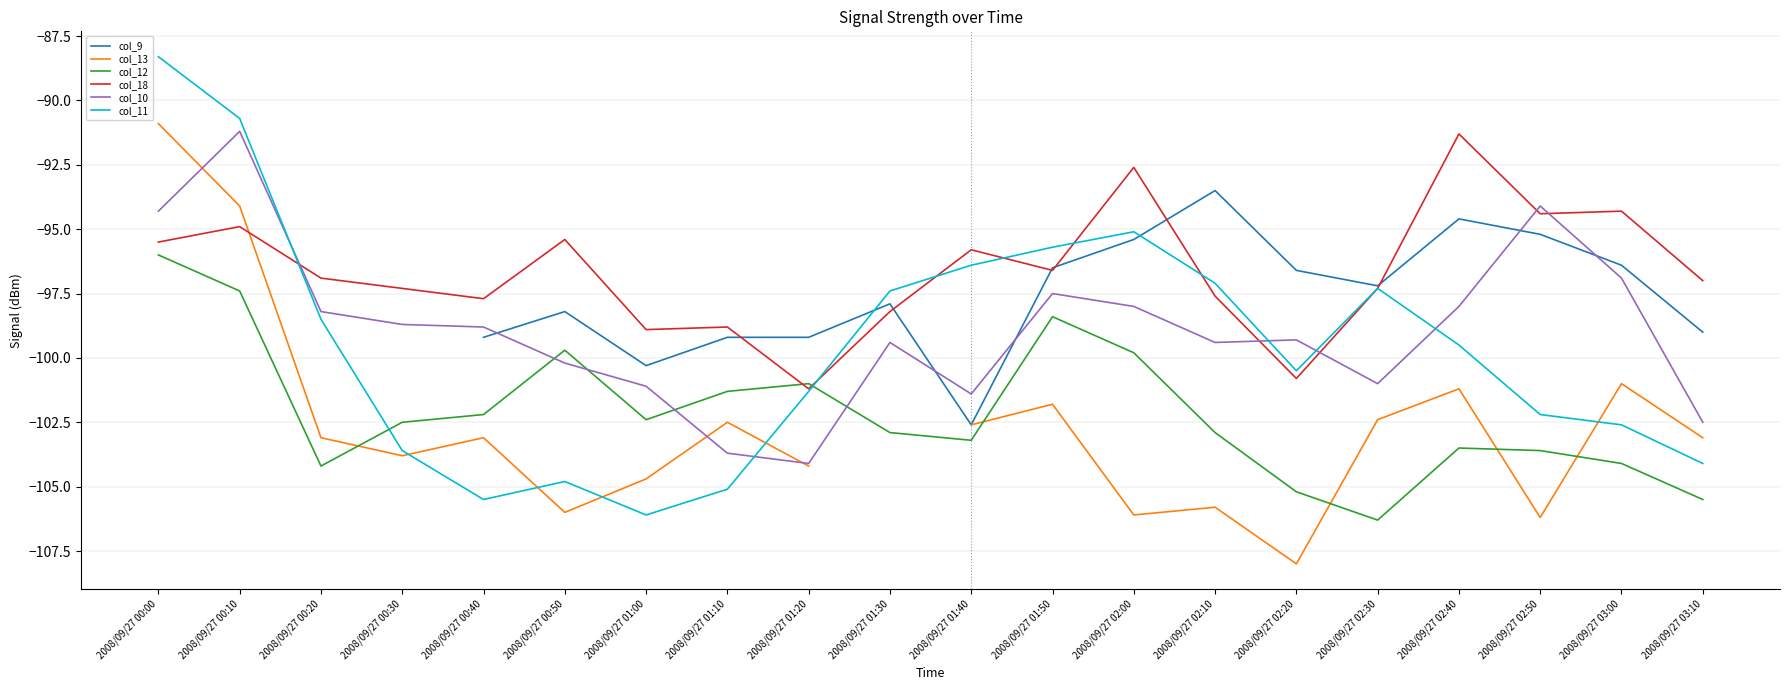

In col_9, how many points are higher than both neighbors (excluding endpoints)?

4